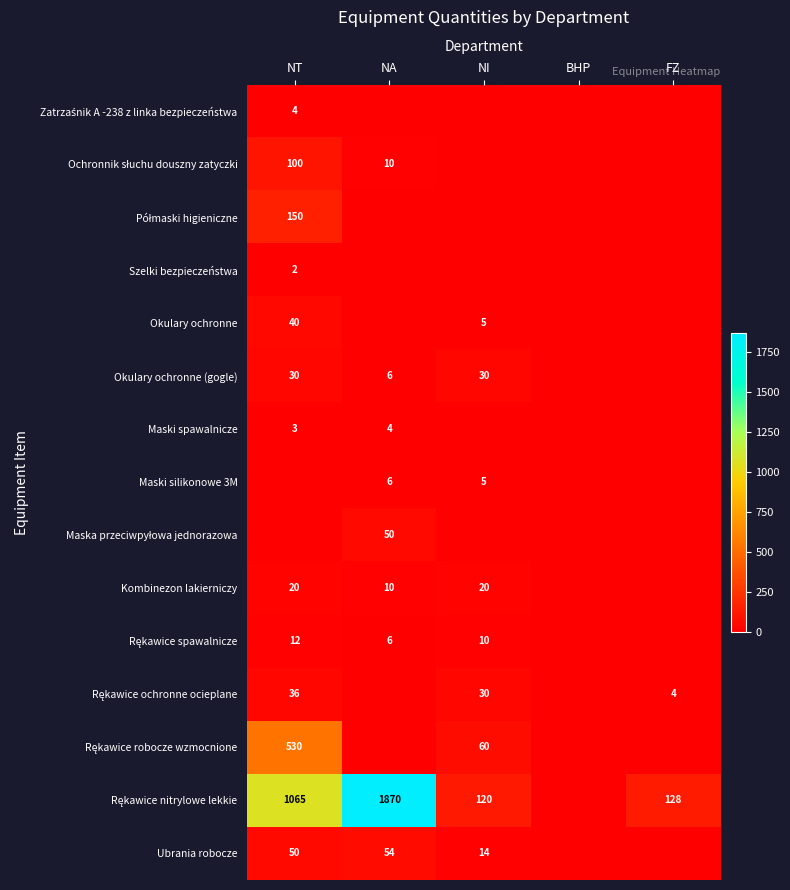

What is the total value across all series at NT?

2042